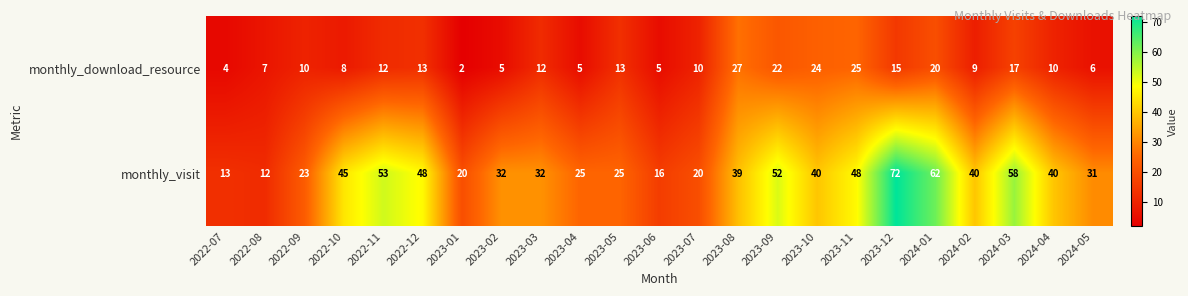

The monthly_download_resource series shows 10 at 2022-08. True or false?

False